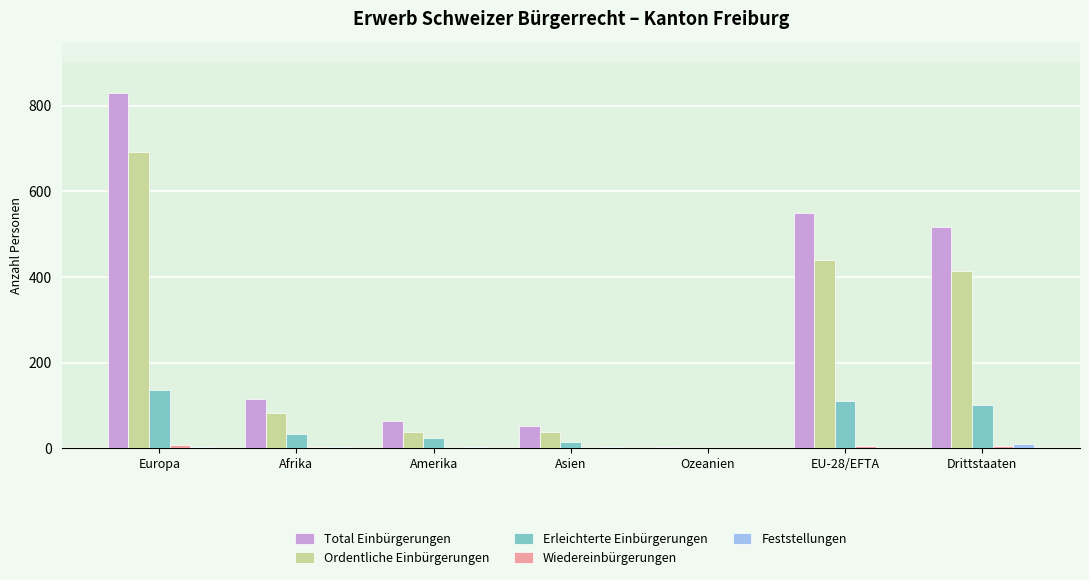

Between Amerika and Drittstaaten, which series saw the biggest shift?

Total Einbürgerungen